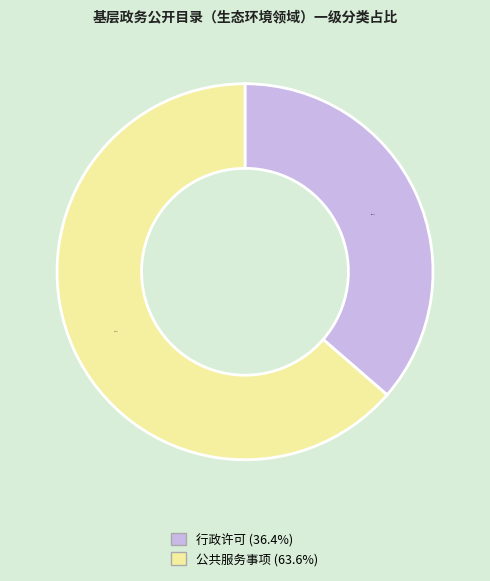

To the nearest percent, what portion does 公共服务事项 represent?

64%